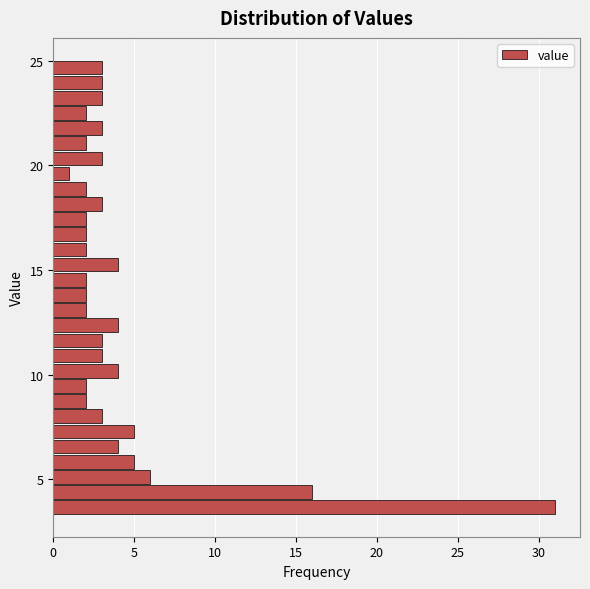

Read against the y-axis, roughly where is the centre of the longest bar?

3.5